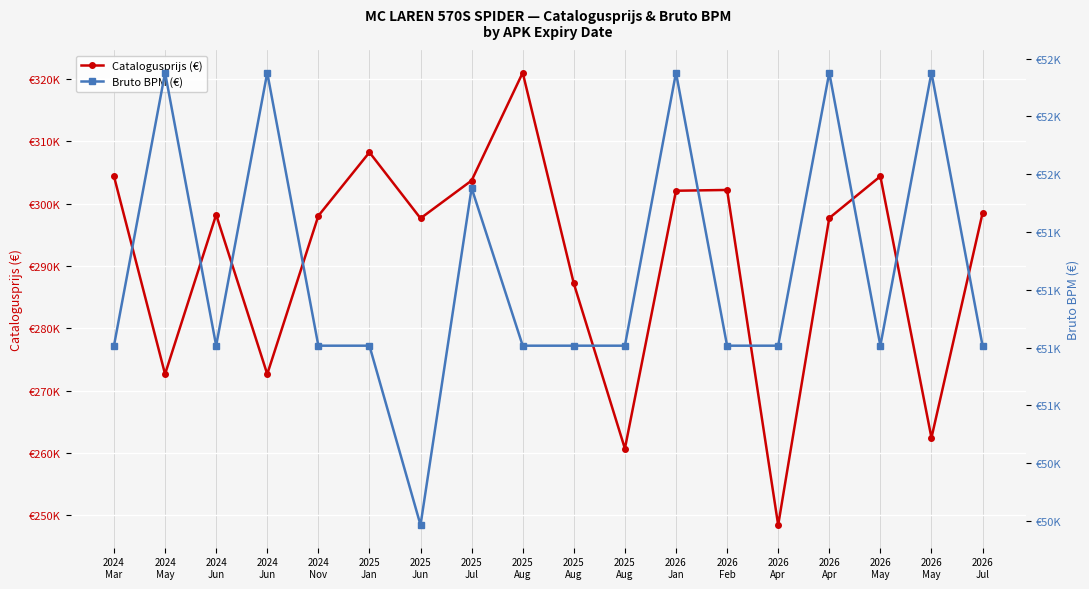

The value of Bruto BPM (€) at 2025
Jan is 51258. True or false?

True